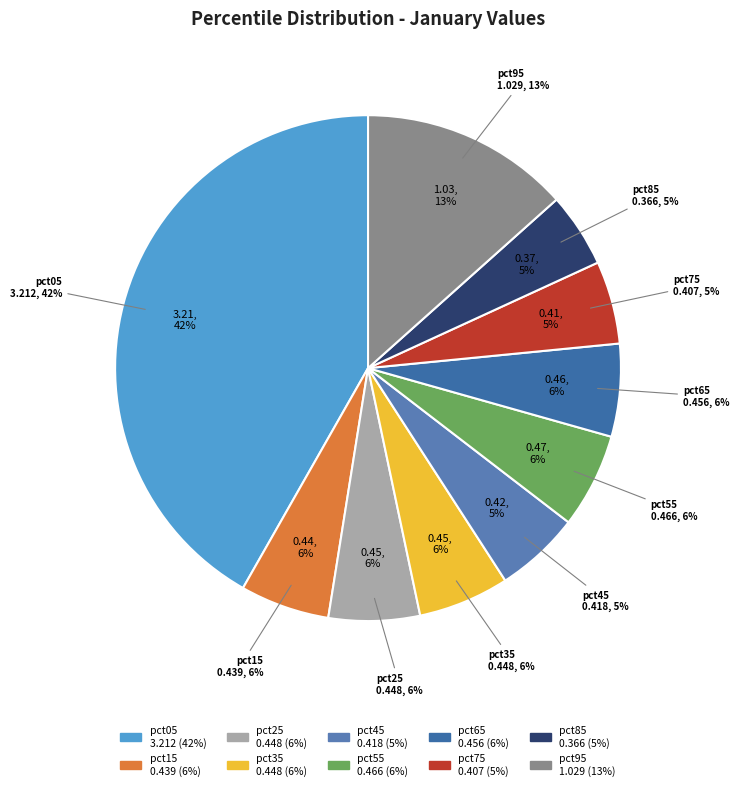

Which category has the smallest portion of the pie?

pct85